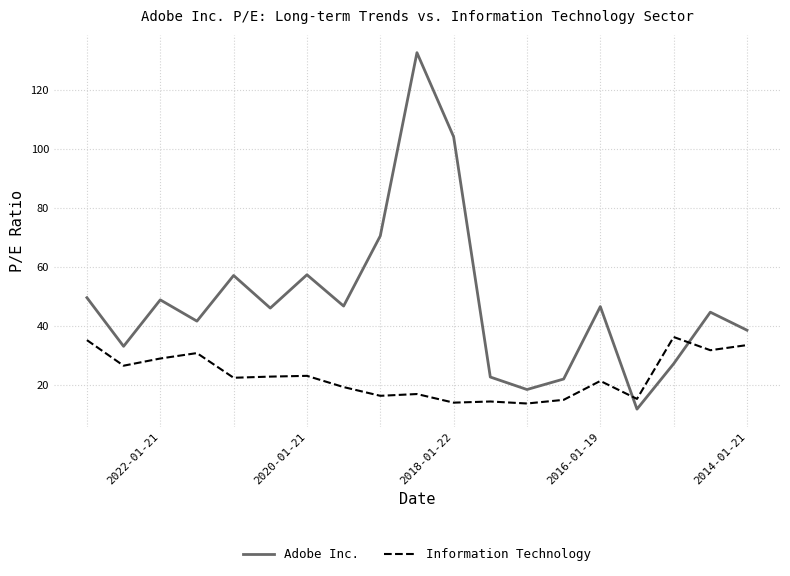

What is the greatest value displayed?

132.7